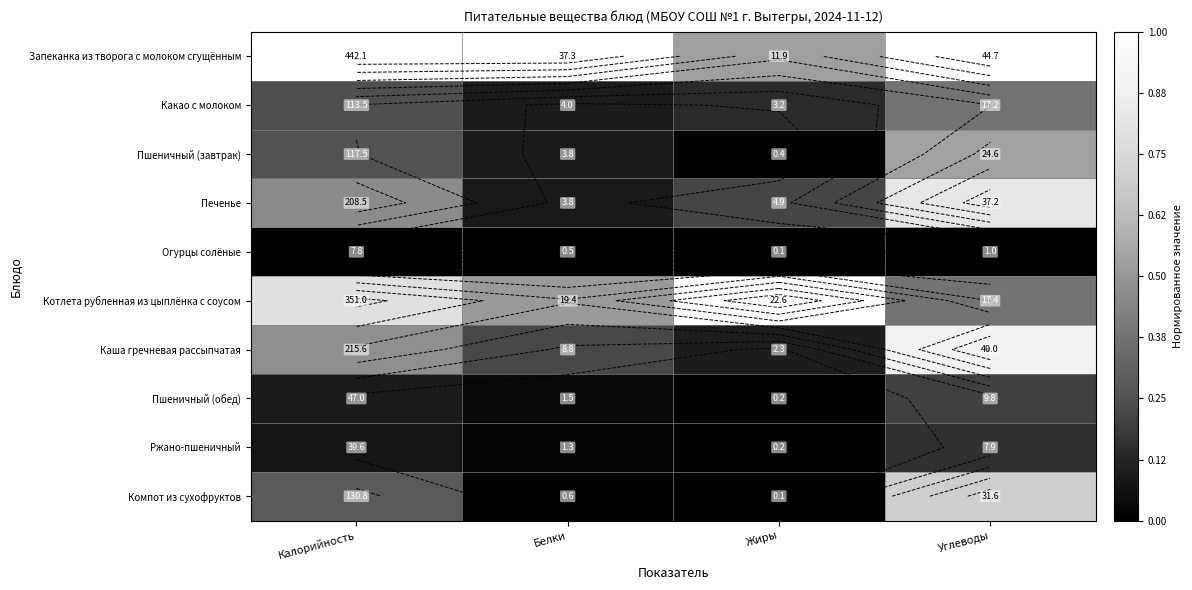

Which has a higher value, Калорийность or Белки?

Калорийность